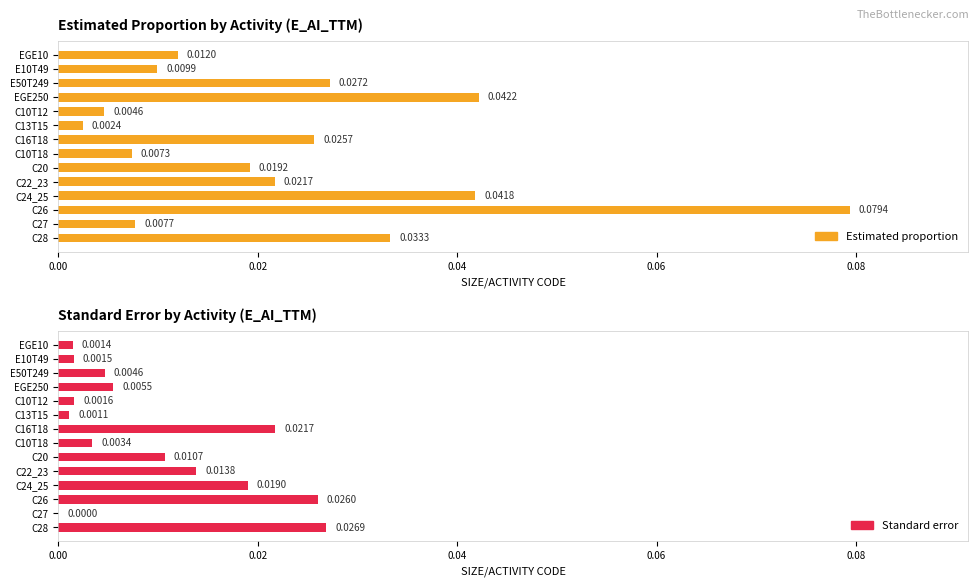

Are the bars grouped side by side (vs. stacked)?

Yes